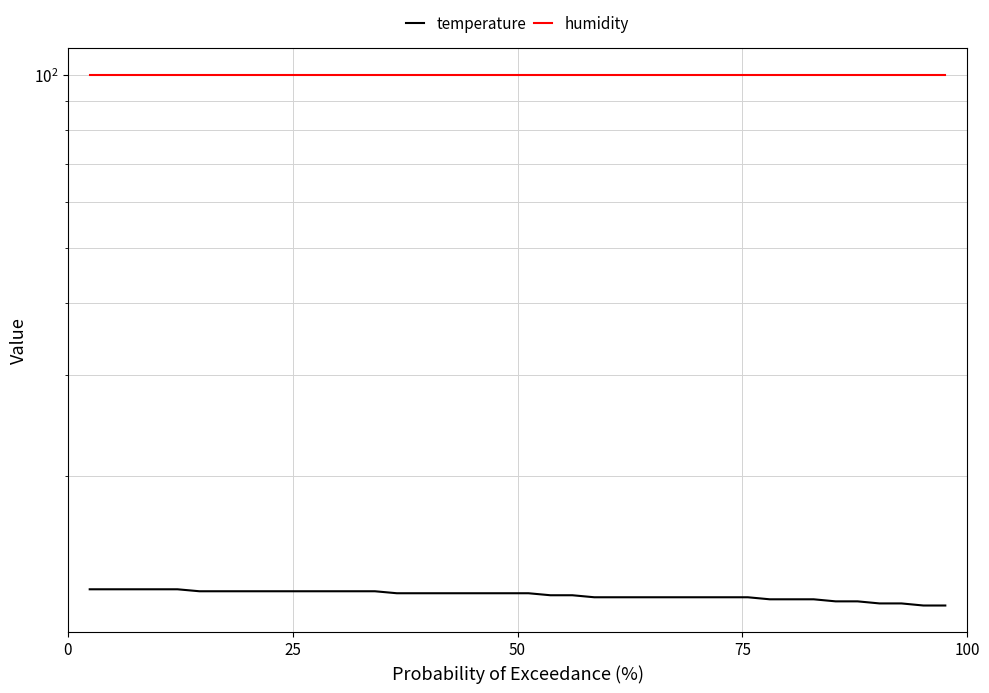

What is the minimum value shown in the chart?

11.9